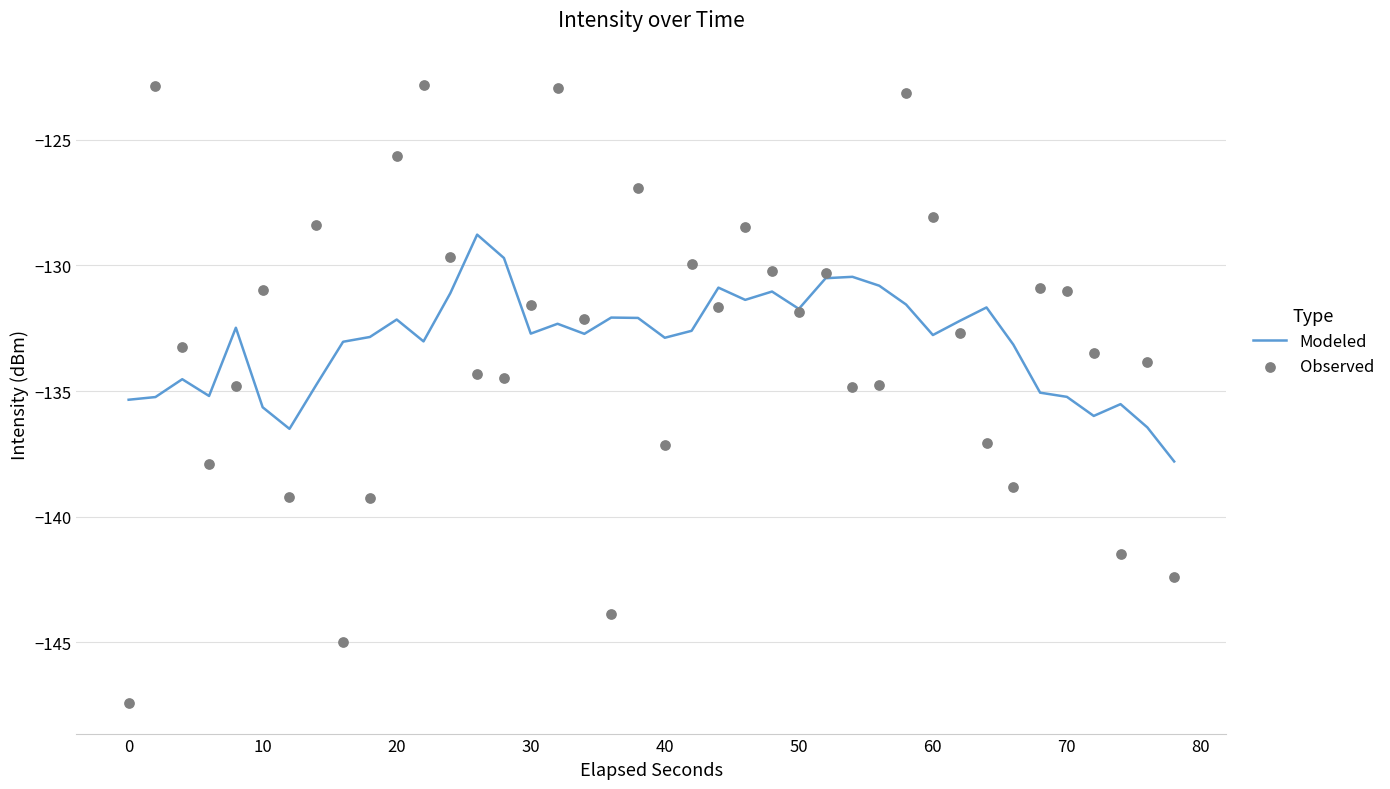

Which series has the largest total across all categories?

Modeled